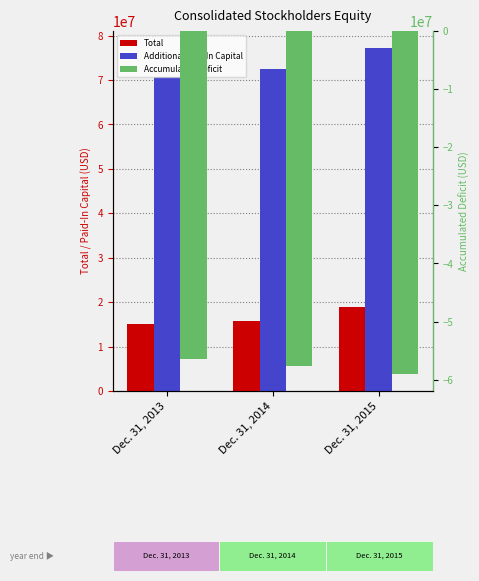

Where is Accumulated Deficit nearest to the value -57706000?

Dec. 31, 2014